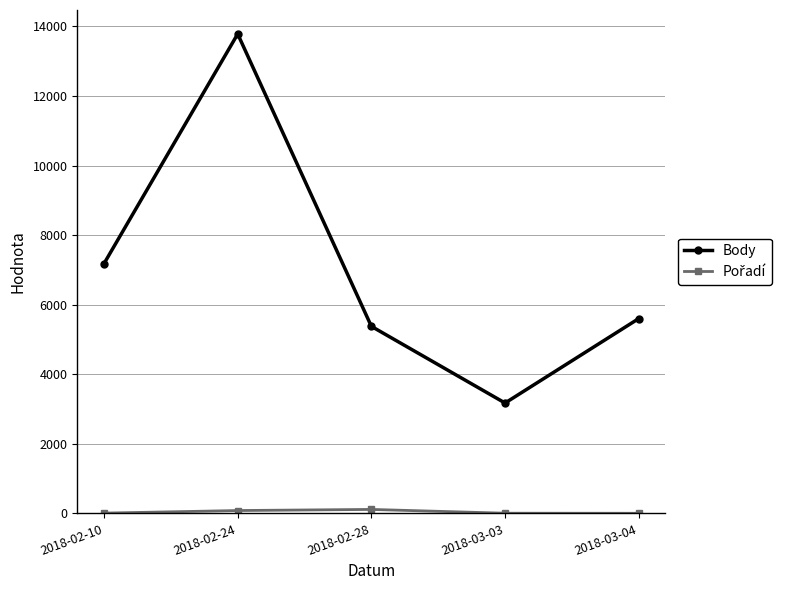

List the labels in order of Body value, largest first.

2018-02-24, 2018-02-10, 2018-03-04, 2018-02-28, 2018-03-03